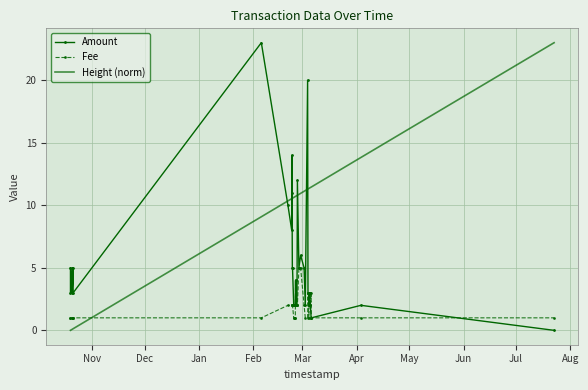

What is the highest value of the Amount series?

23.0